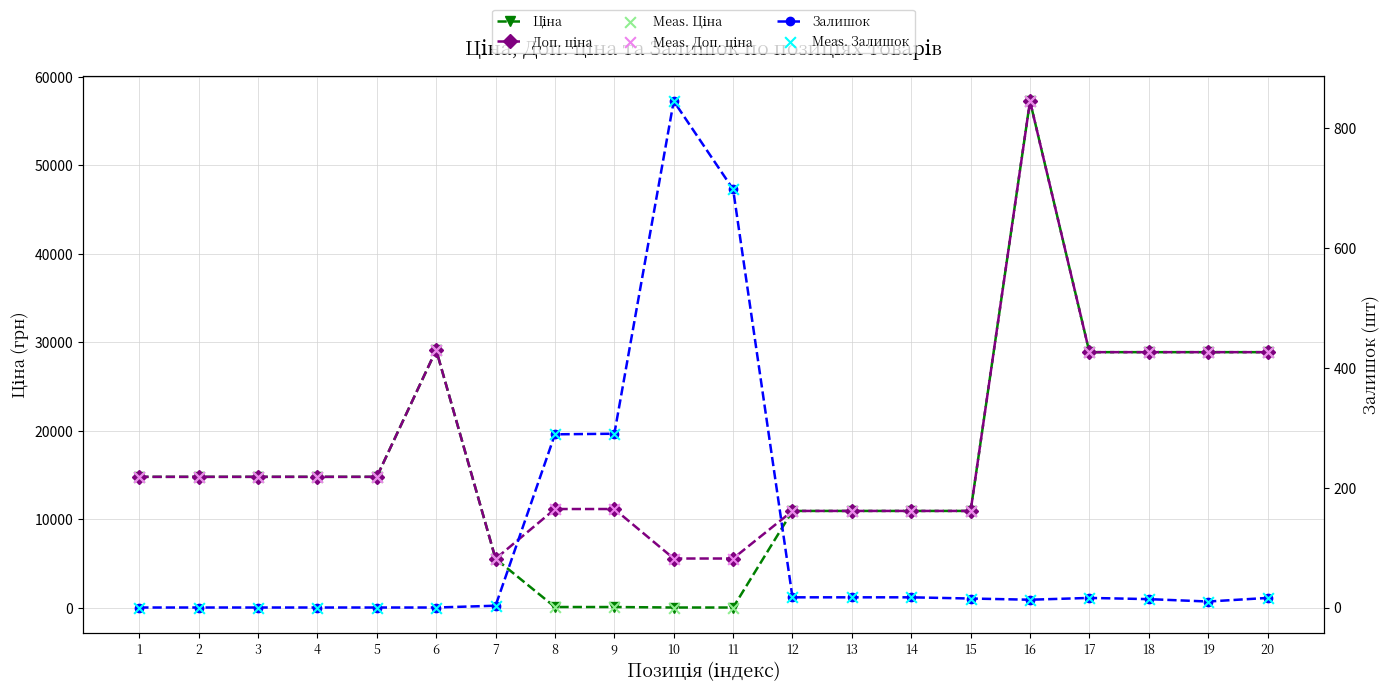

Which series has the largest total across all categories?

Доп. ціна